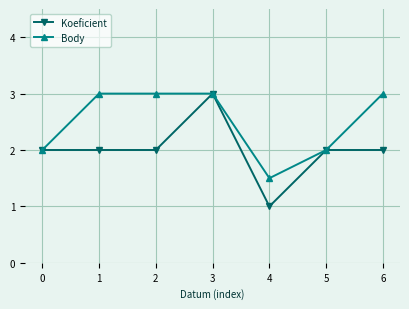

Which series has the largest total across all categories?

Body